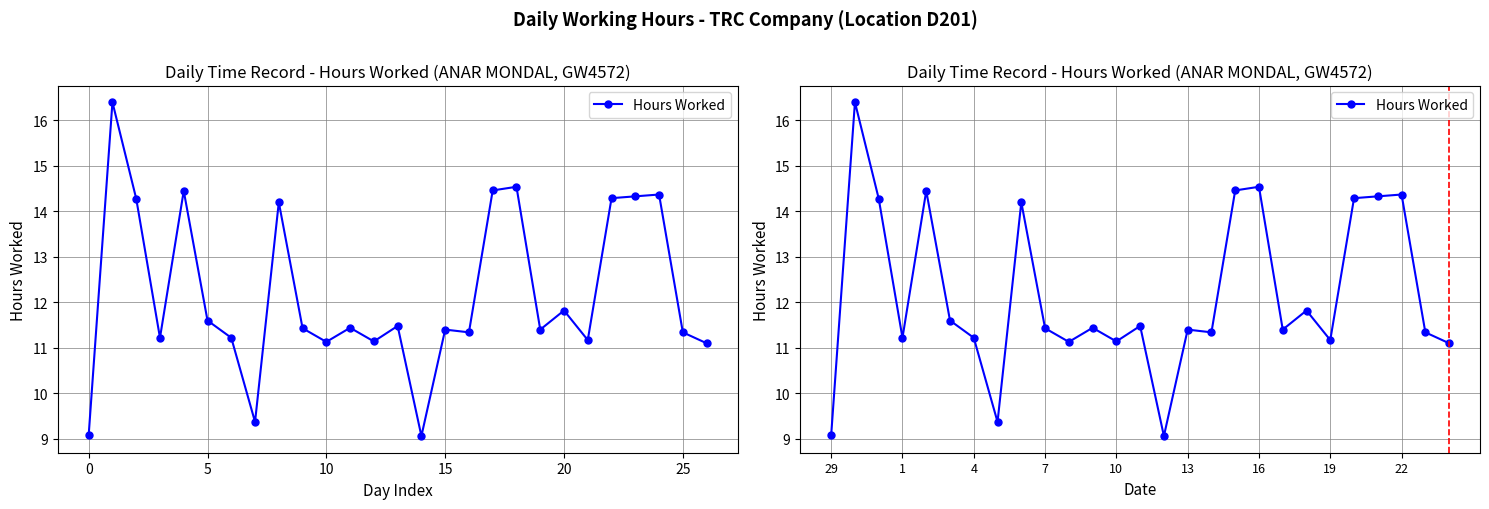

Reading right to left, what are all the values shown in this chart?

11.1	11.3	14.4	14.3	14.3	11.2	11.8	11.4	14.5	14.5	11.3	11.4	9.1	11.5	11.1	11.4	11.1	11.4	14.2	9.4	11.2	11.6	14.4	11.2	14.3	16.4	9.1